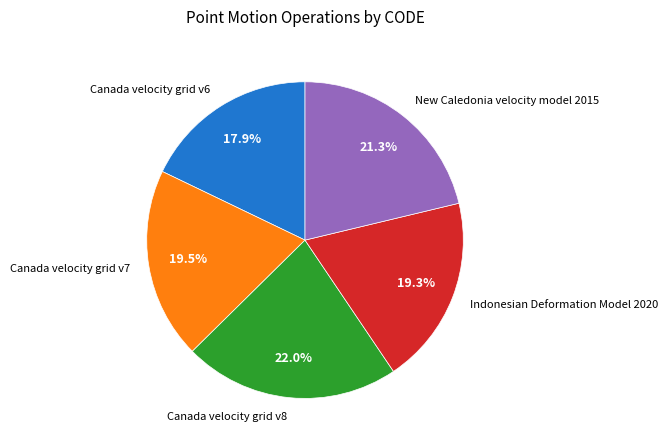

Is it true that Indonesian Deformation Model 2020 is 19% of the pie?

True